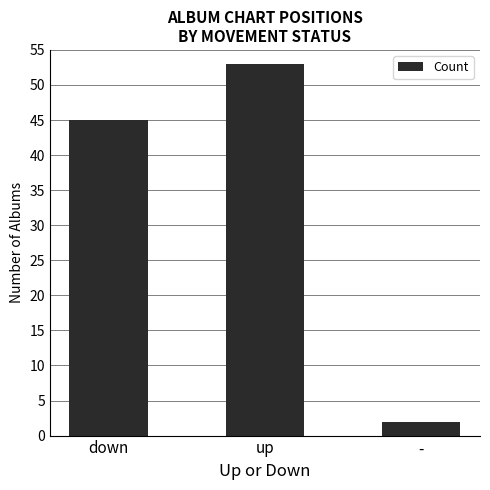

List the labels in order of value, largest first.

up, down, -